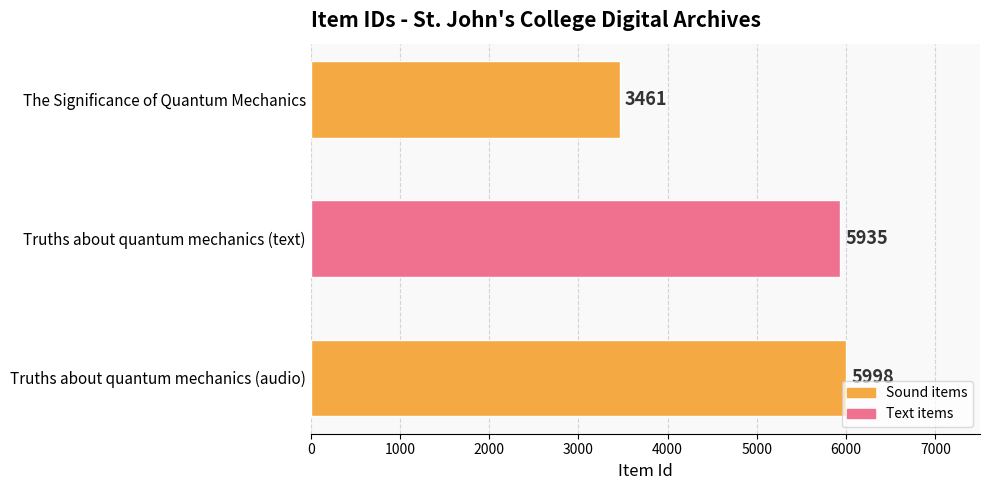

What is the difference between the values at The Significance of Quantum Mechanics and Truths about quantum mechanics (audio)?

2537